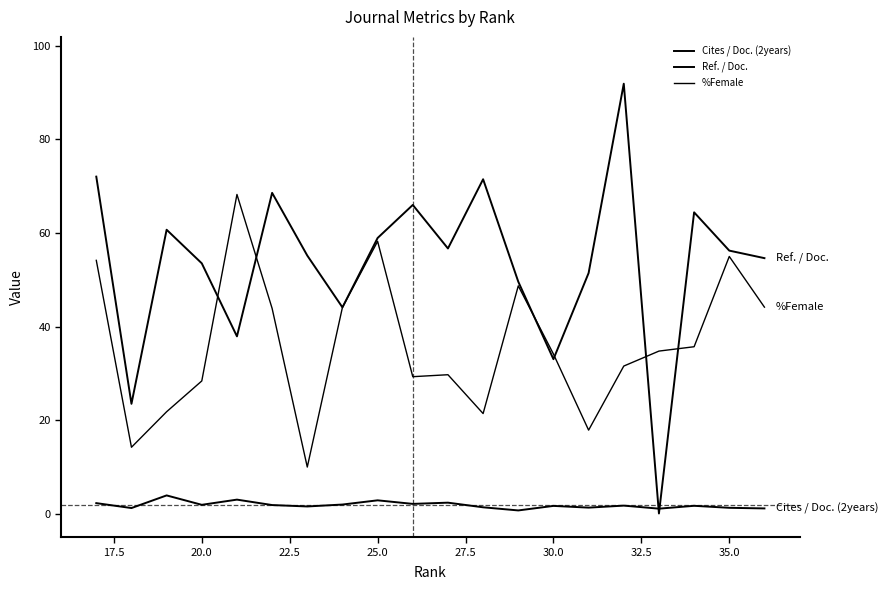

How many distinct data groups are displayed?

3